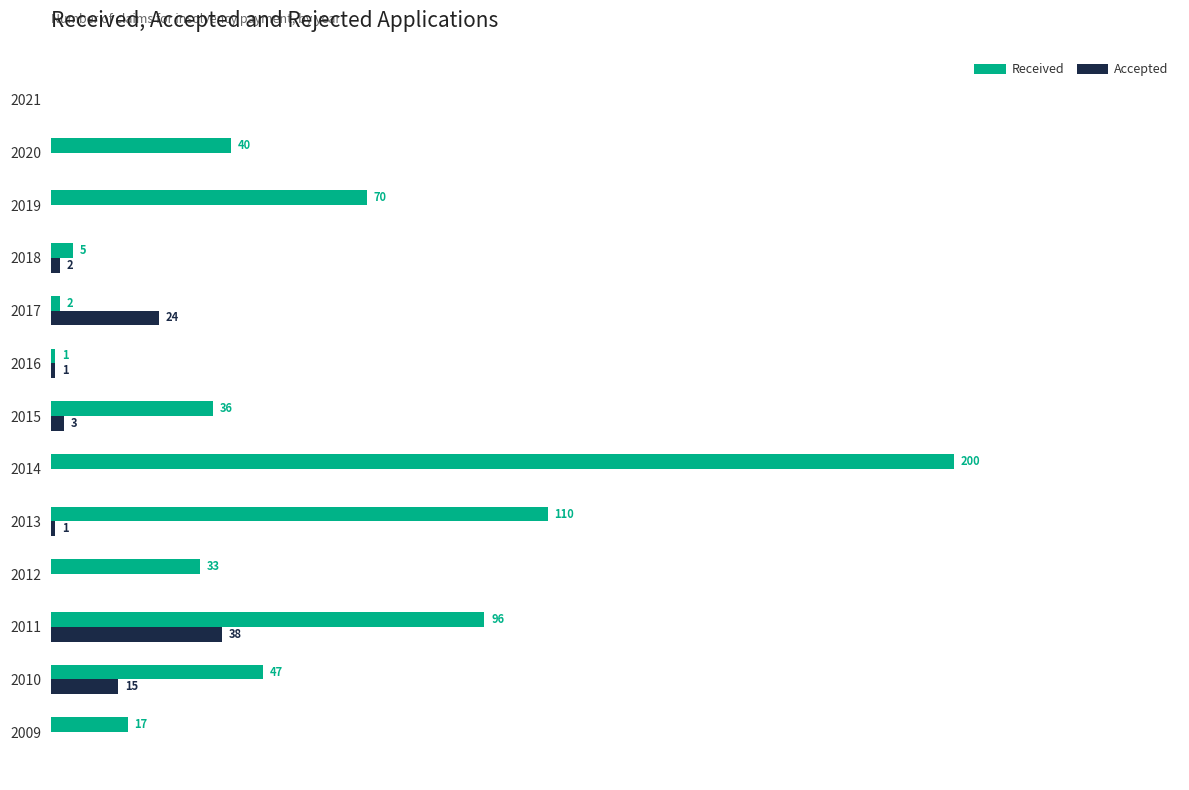

Between 2012 and 2016, which series saw the biggest shift?

Received